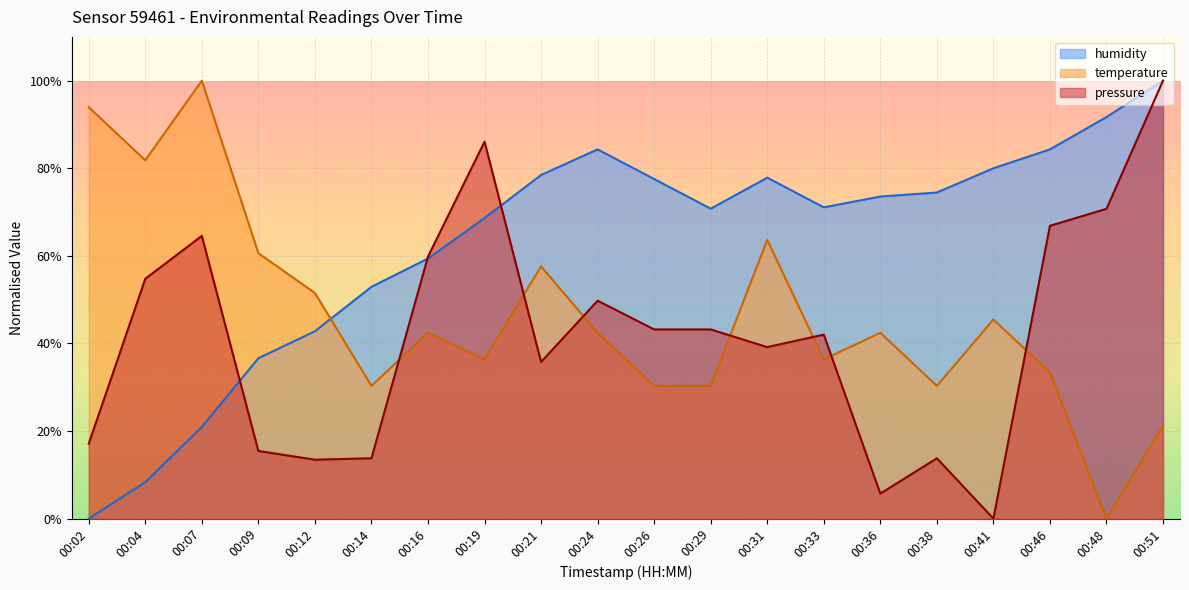

Which series ends up on top after the final intersection of humidity and pressure?

humidity